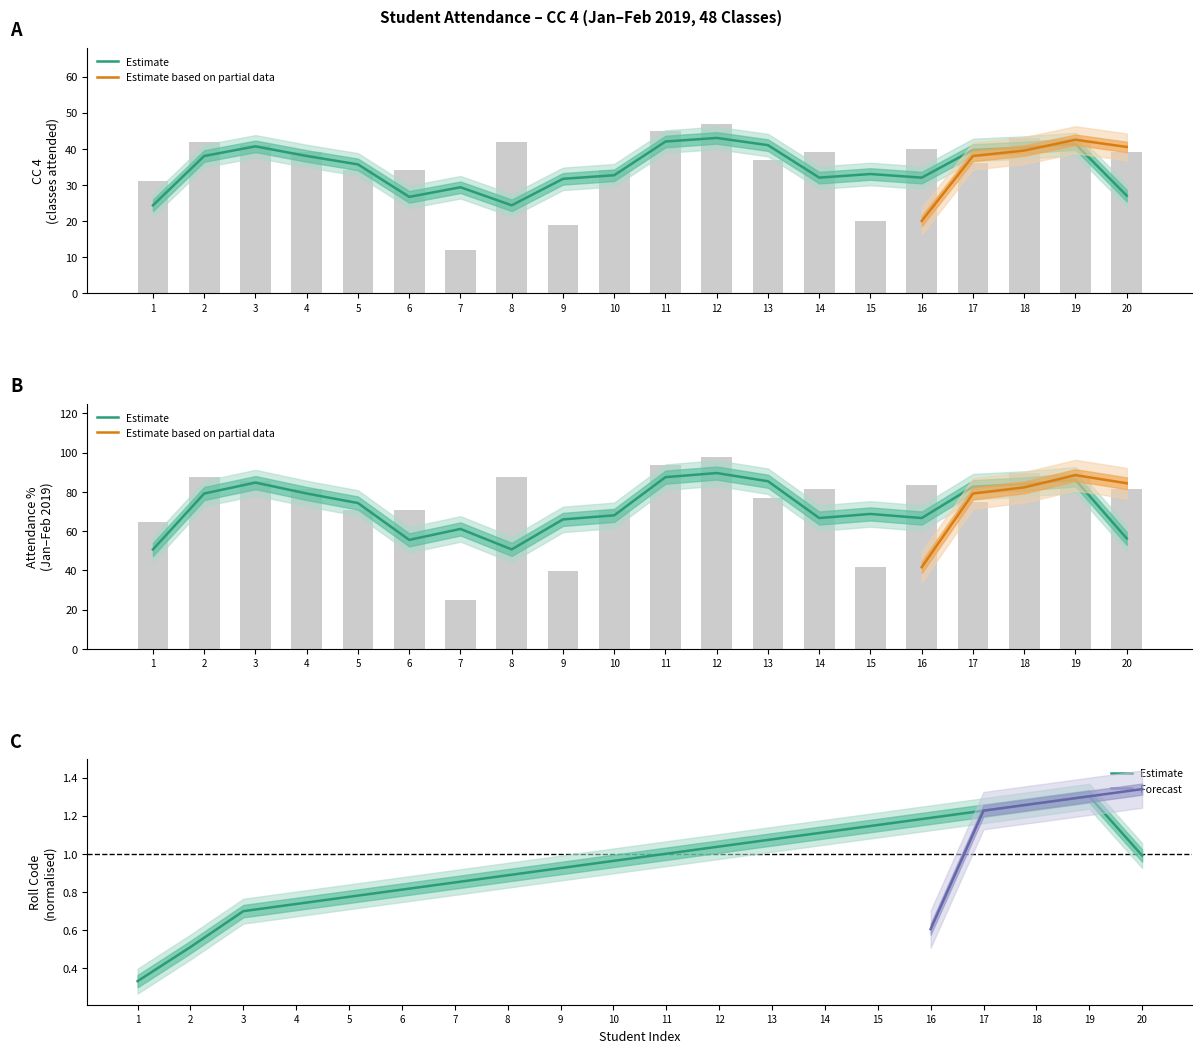

Rank the categories by col_6 value from highest to lowest.

12, 11, 18, 2, 8, 19, 3, 16, 4, 14, 20, 13, 17, 5, 6, 10, 1, 15, 9, 7